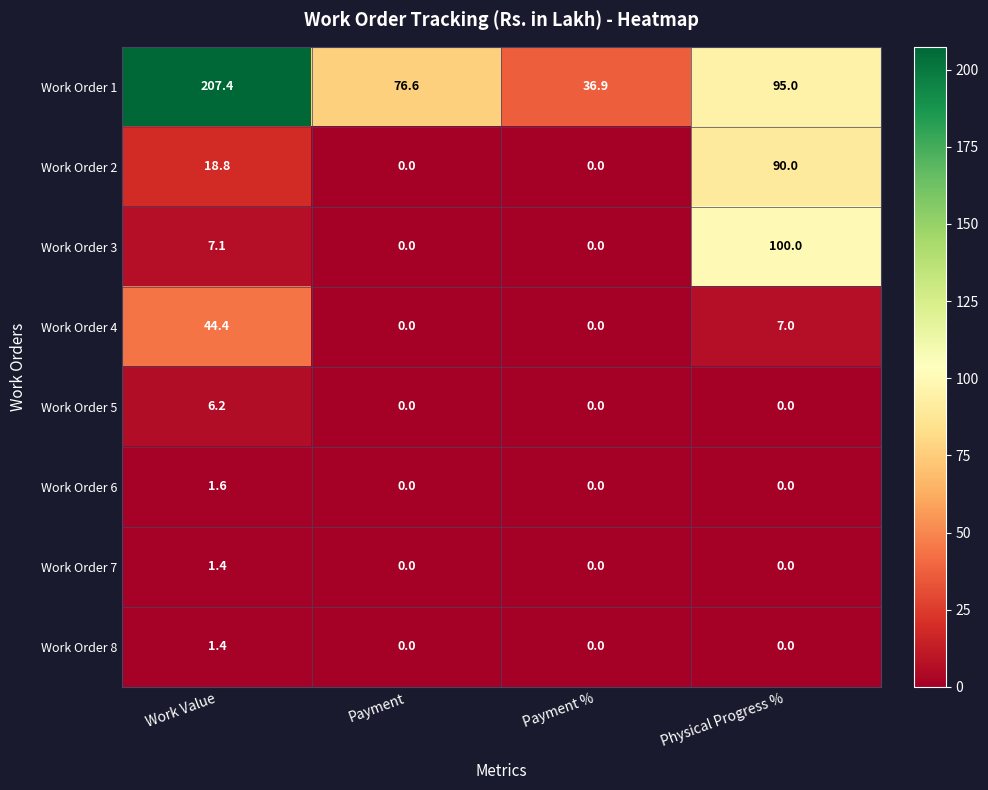

What is the spread (max minus min) of values at Physical Progress %?

100.0